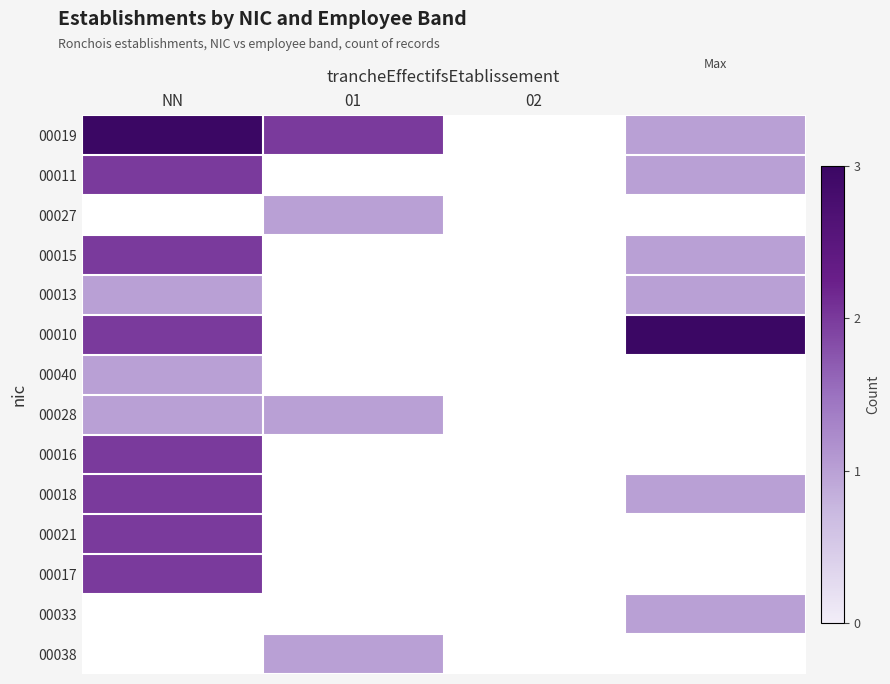

What is the maximum value shown in the chart?

3.0